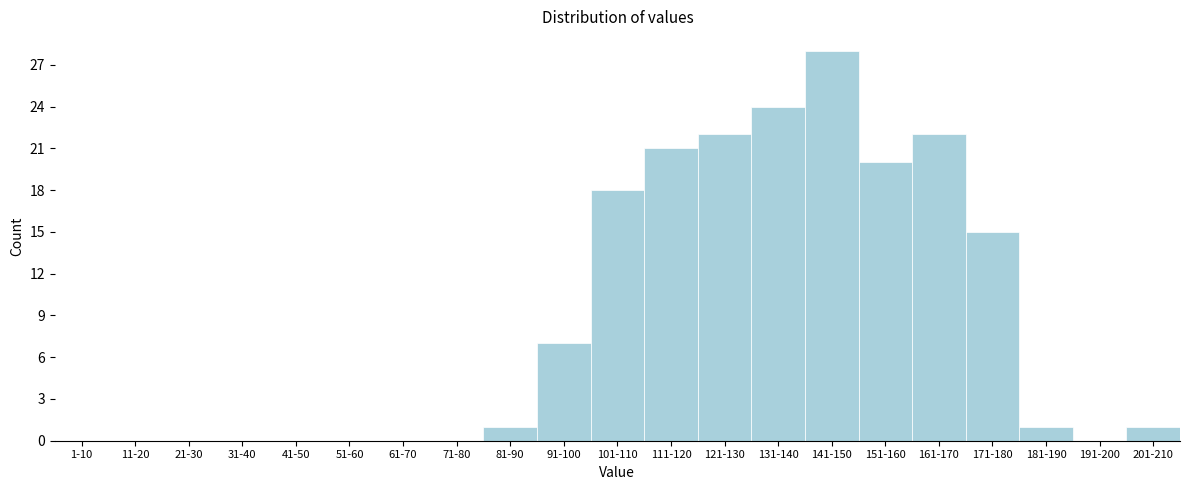

Reading left to right, extract all data points from this chart.

1-10=0	11-20=0	21-30=0	31-40=0	41-50=0	51-60=0	61-70=0	71-80=0	81-90=1	91-100=7	101-110=18	111-120=21	121-130=22	131-140=24	141-150=28	151-160=20	161-170=22	171-180=15	181-190=1	191-200=0	201-210=1